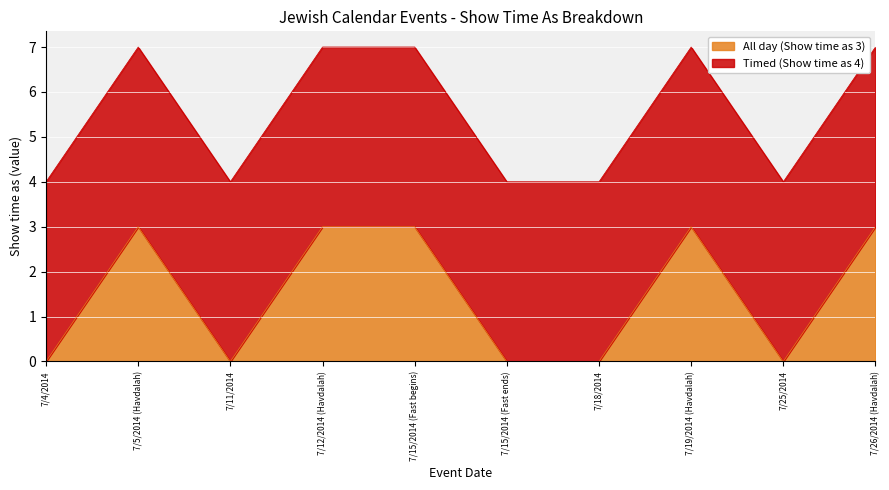

The chart shows a value of 3 at 7/26/2014 (Havdalah). True or false?

True